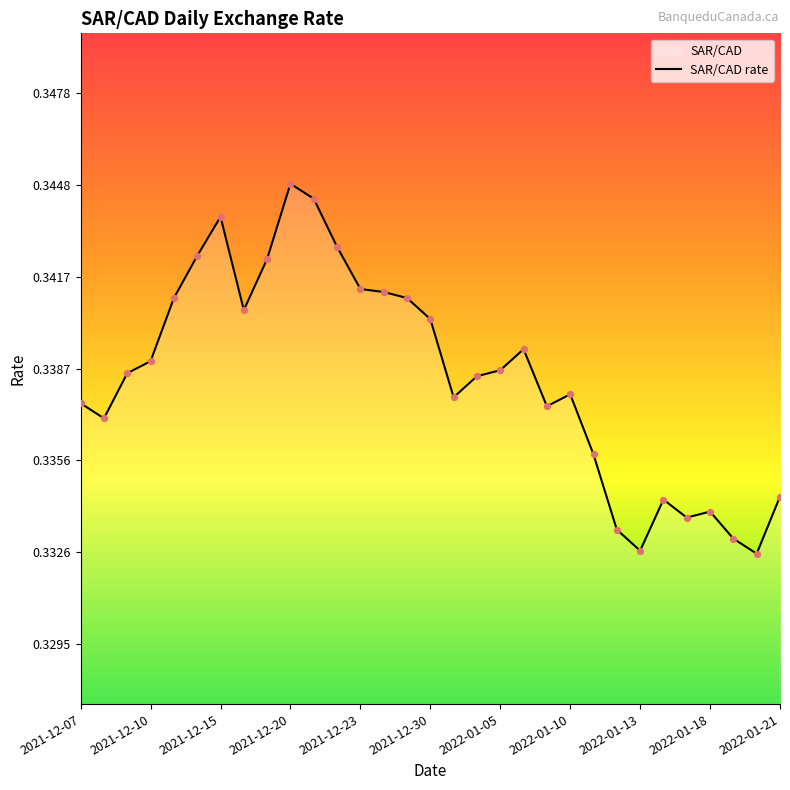

Between 25 and 20, which is larger?

20